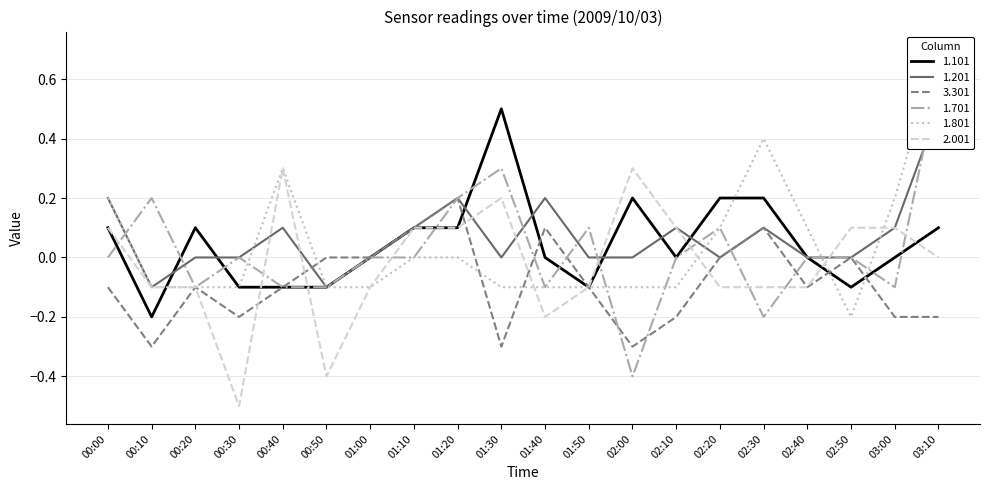

Which label corresponds to the largest value in the chart?

03:10